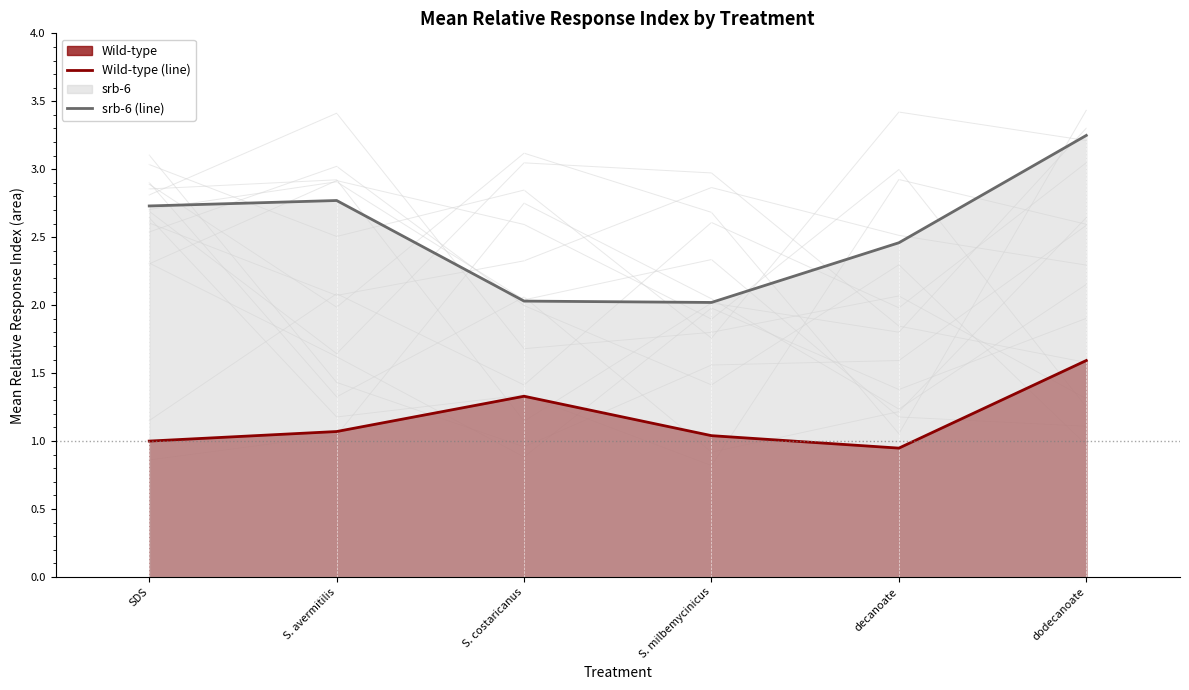

The value of Wild-type (line) at SDS is 0.6. True or false?

False